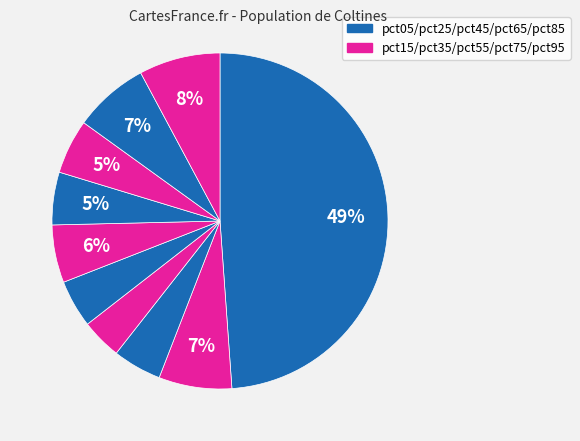

How many segments does this pie chart have?

10